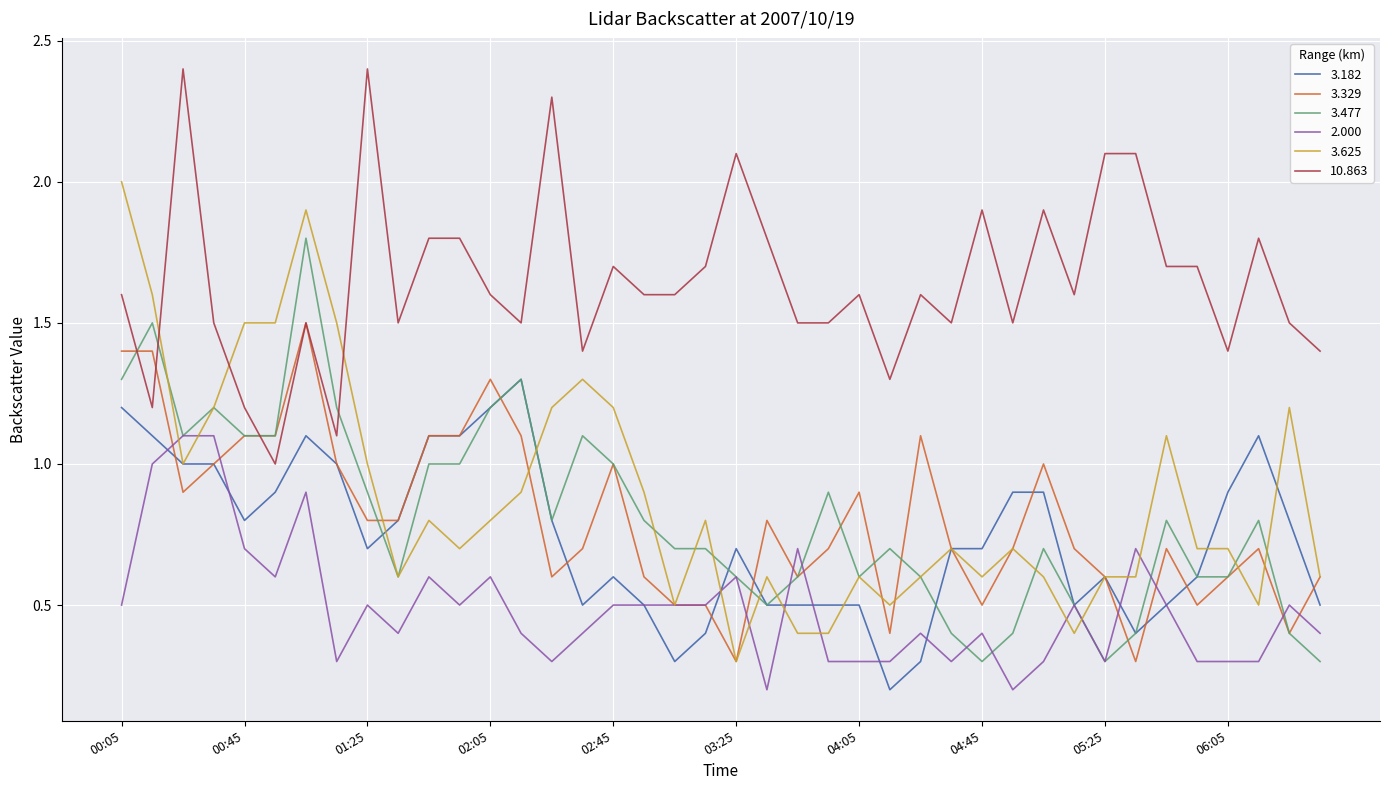

List the series in order of their peak value, lowest first.

2.000, 3.182, 3.329, 3.477, 3.625, 10.863